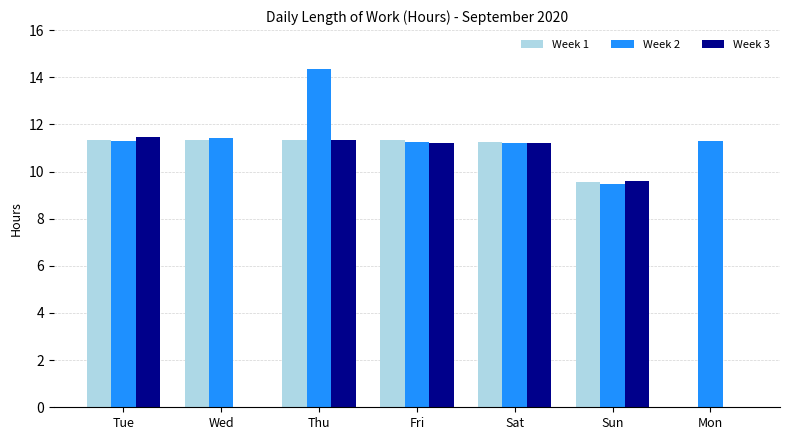

What is the sum of all Week 2 values?

80.3